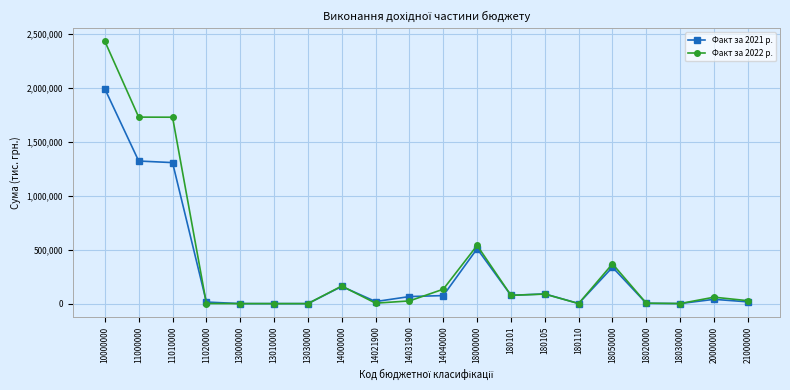

What is the spread (max minus min) of values at 180105?

1678.2